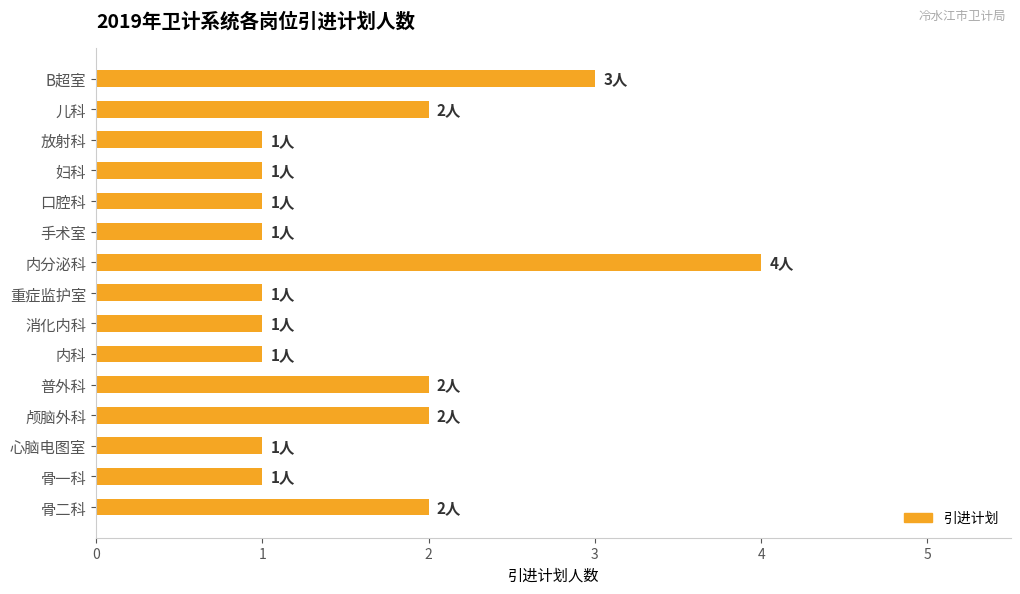

What is the difference between the second highest and minimum values?

2